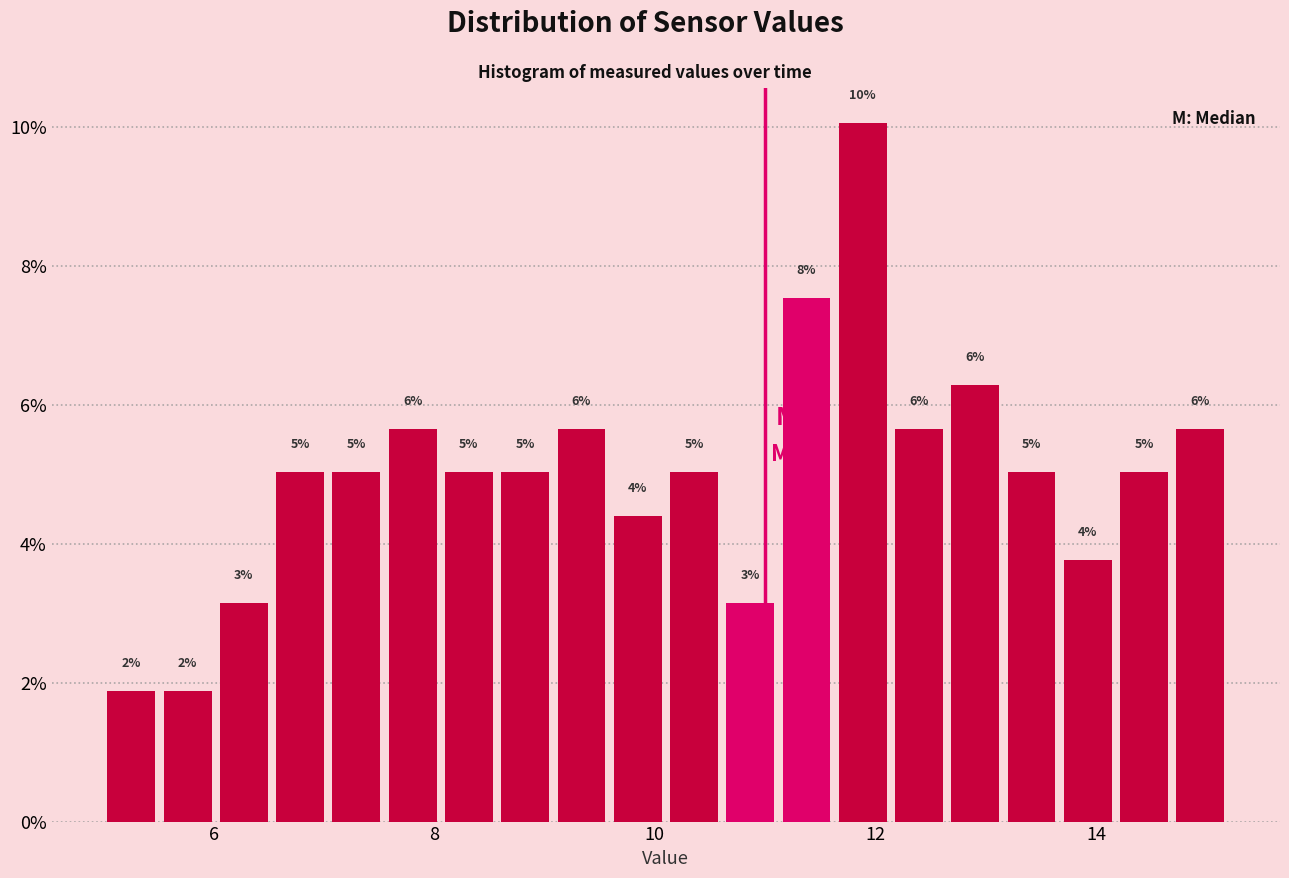

Read against the x-axis, roughly where is the centre of the tallest bar?

11.8